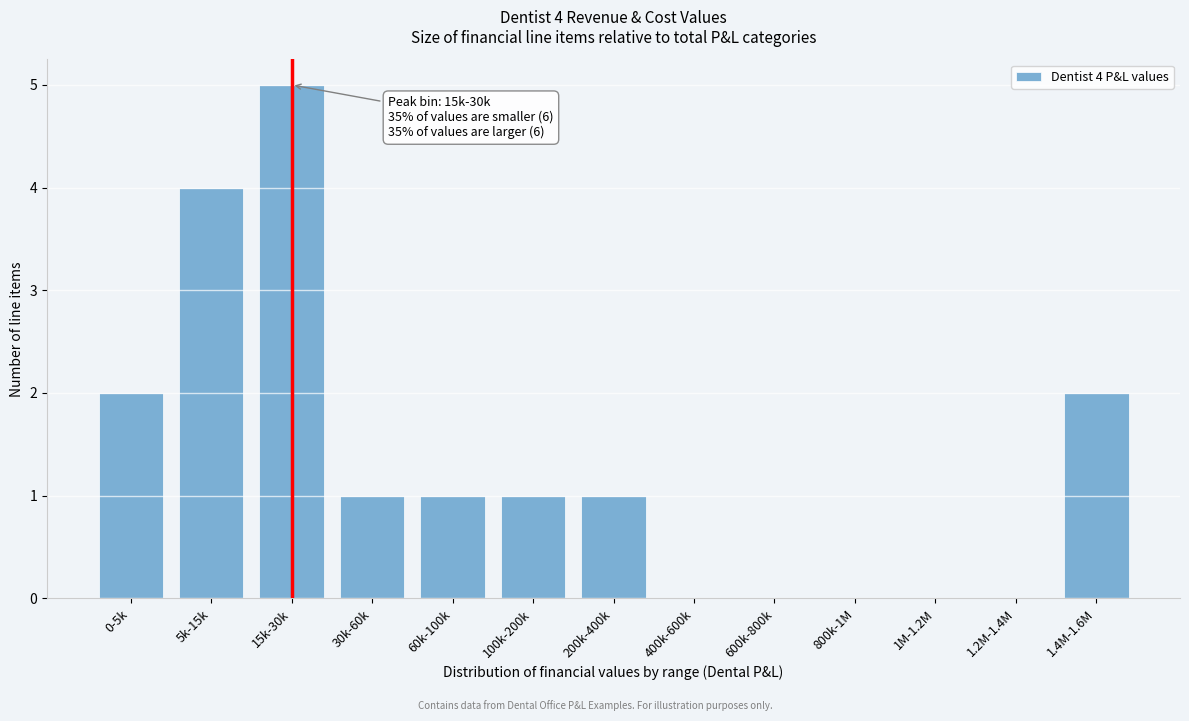

Reading left to right, transcribe all the data shown in this chart.

0-5k=2	5k-15k=4	15k-30k=5	30k-60k=1	60k-100k=1	100k-200k=1	200k-400k=1	400k-600k=0	600k-800k=0	800k-1M=0	1M-1.2M=0	1.2M-1.4M=0	1.4M-1.6M=2